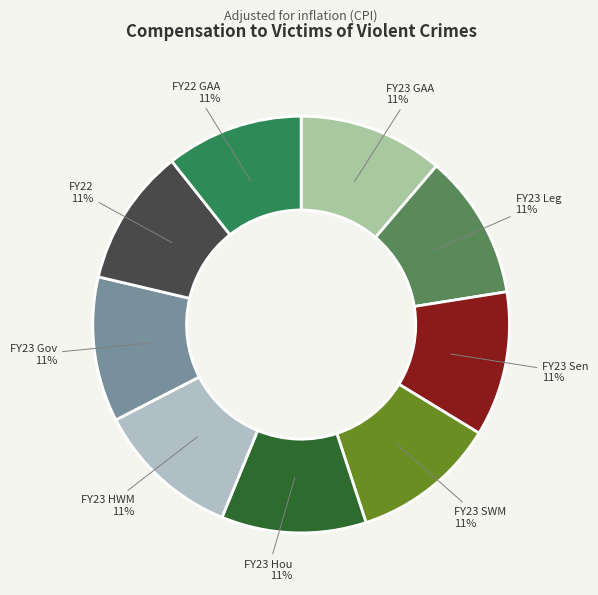

Rank the categories by value from highest to lowest.

FY23 GAA, FY23 Leg, FY23 Sen, FY23 SWM, FY23 Hou, FY23 HWM, FY23 Gov, FY22, FY22 GAA